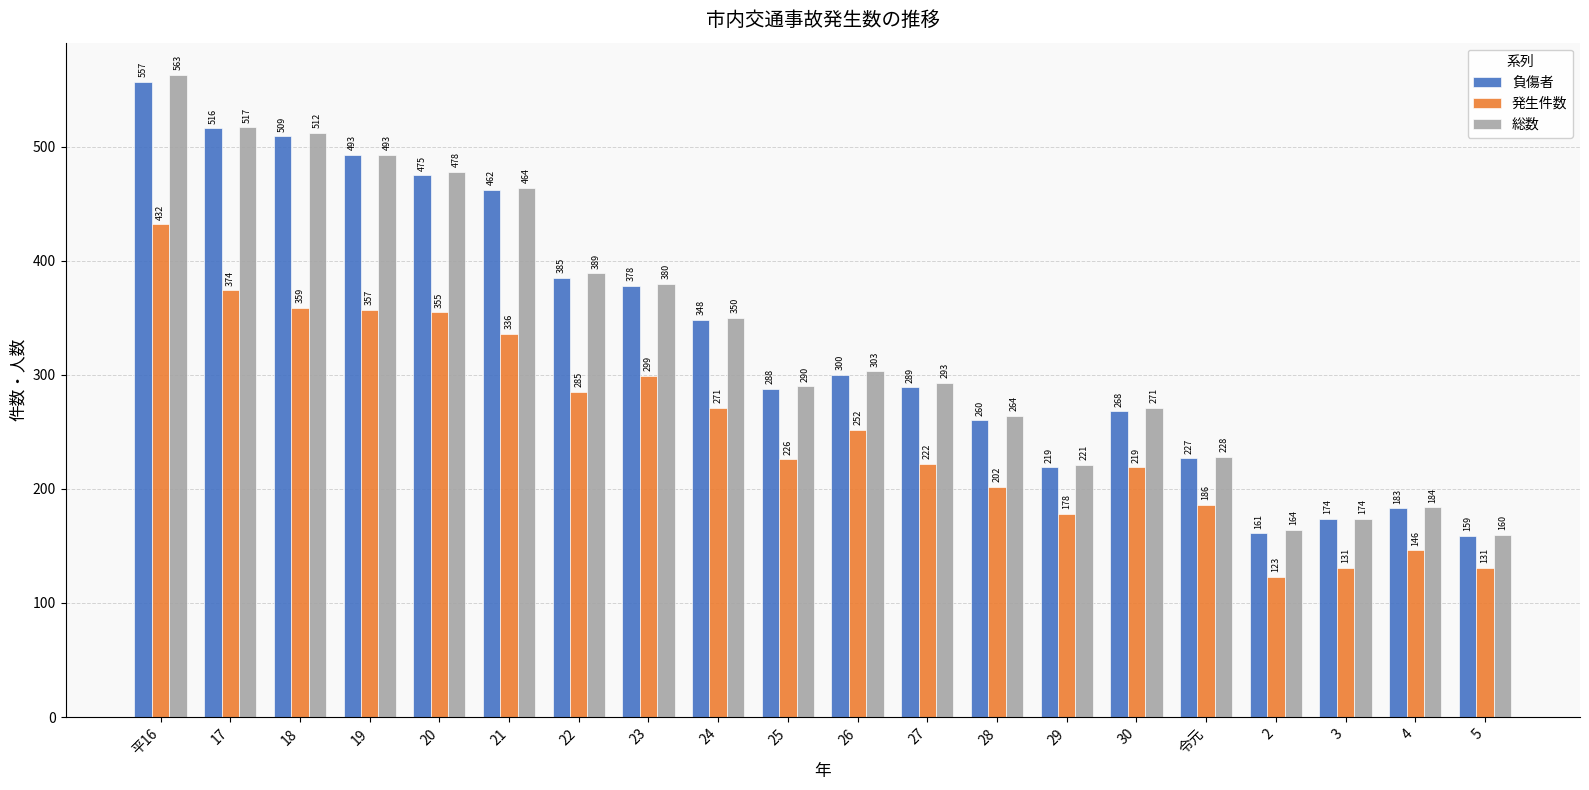

Which series changed the most between 21 and 27?

負傷者